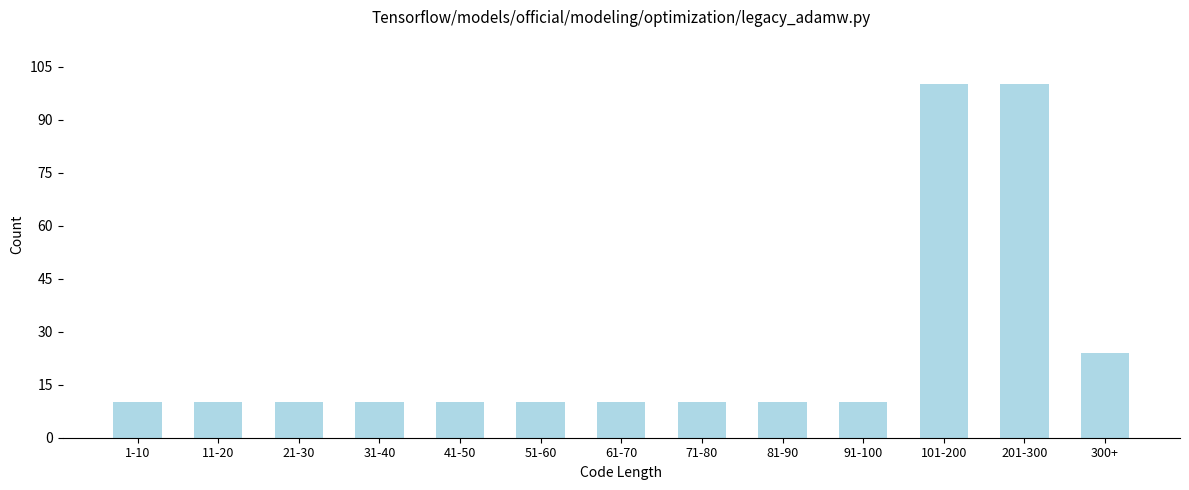

Reading left to right, transcribe all the data shown in this chart.

10	10	10	10	10	10	10	10	10	10	100	100	24